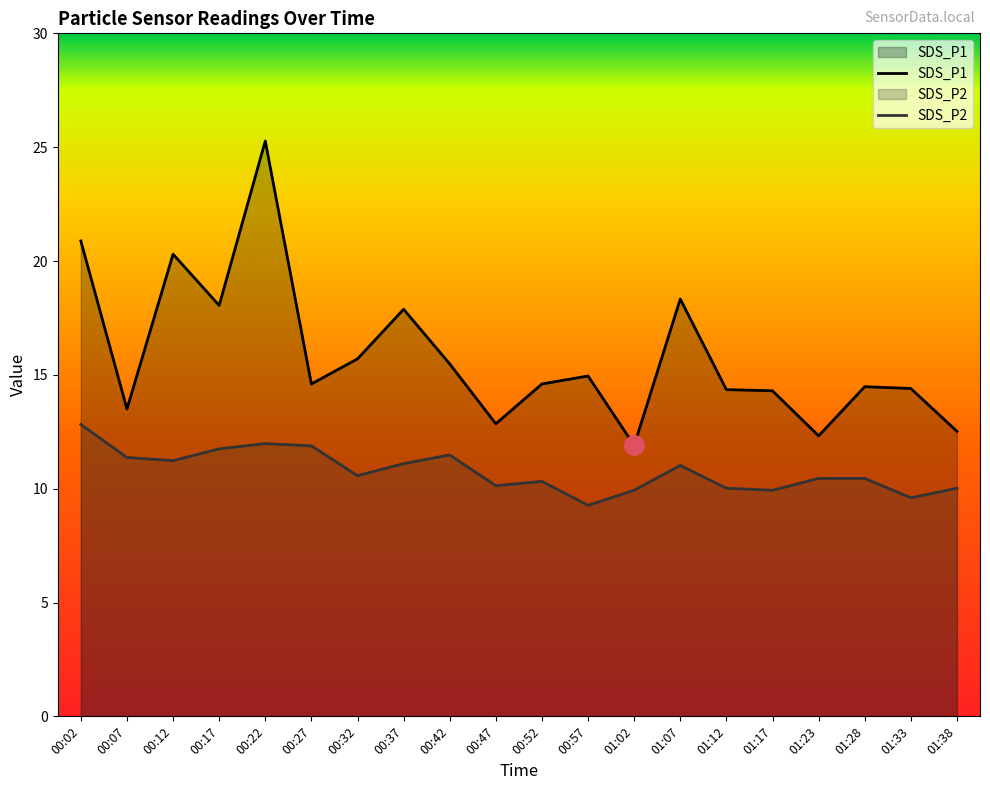

What is the difference between the SDS_P2 values at 01:07 and 01:12?

1.0